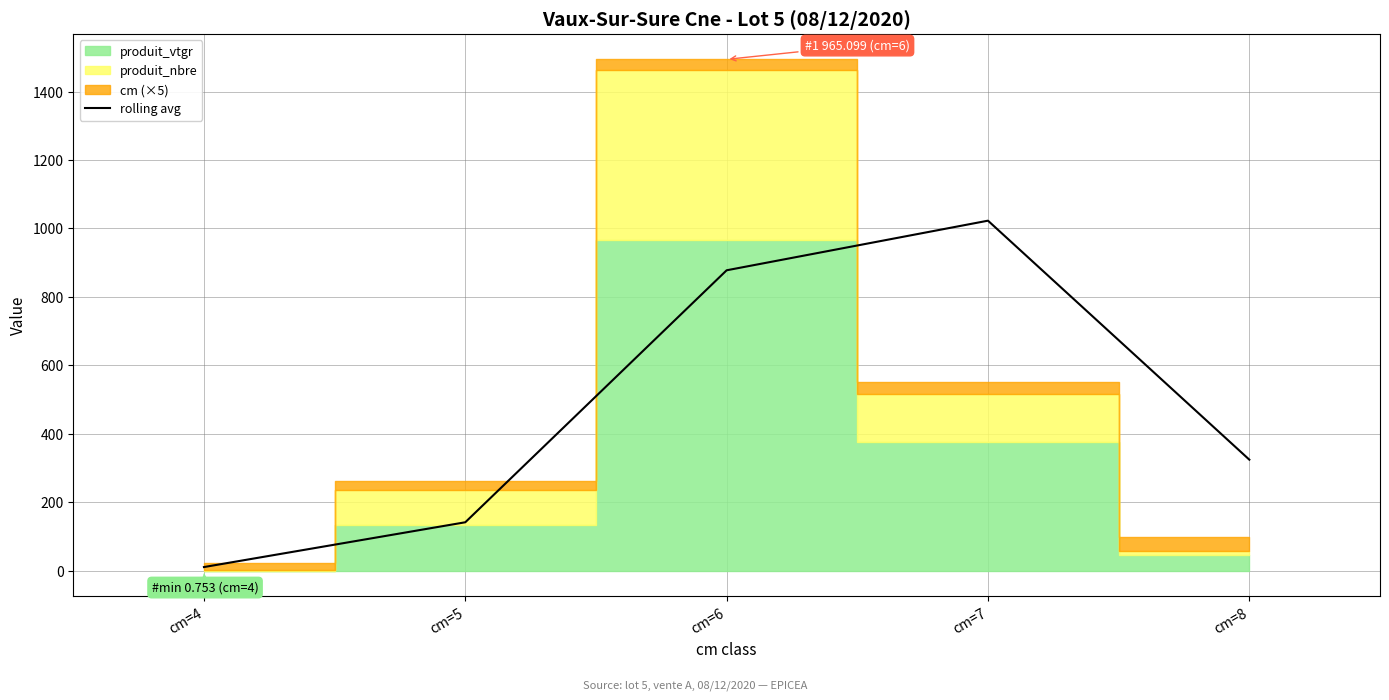

What is the greatest value displayed?

1022.8